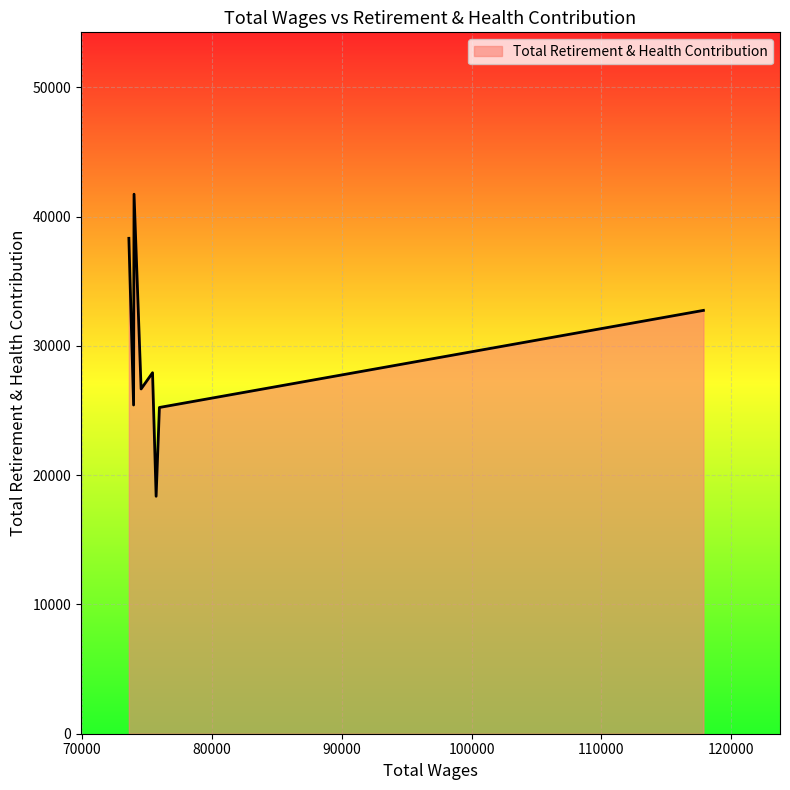

True or false: there are more than 1 points higher than both neighbors.

True